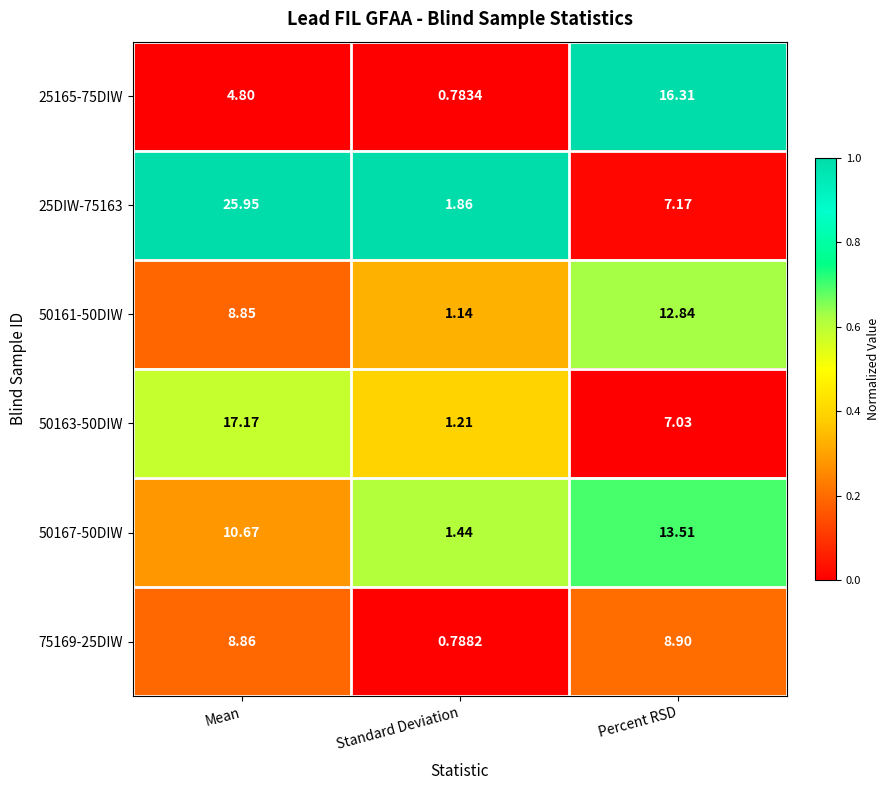

At which category does the chart reach its minimum across all series?

Standard Deviation